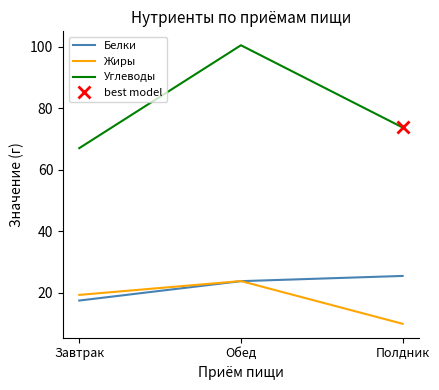

What is the difference between the Жиры values at Полдник and Обед?

13.9